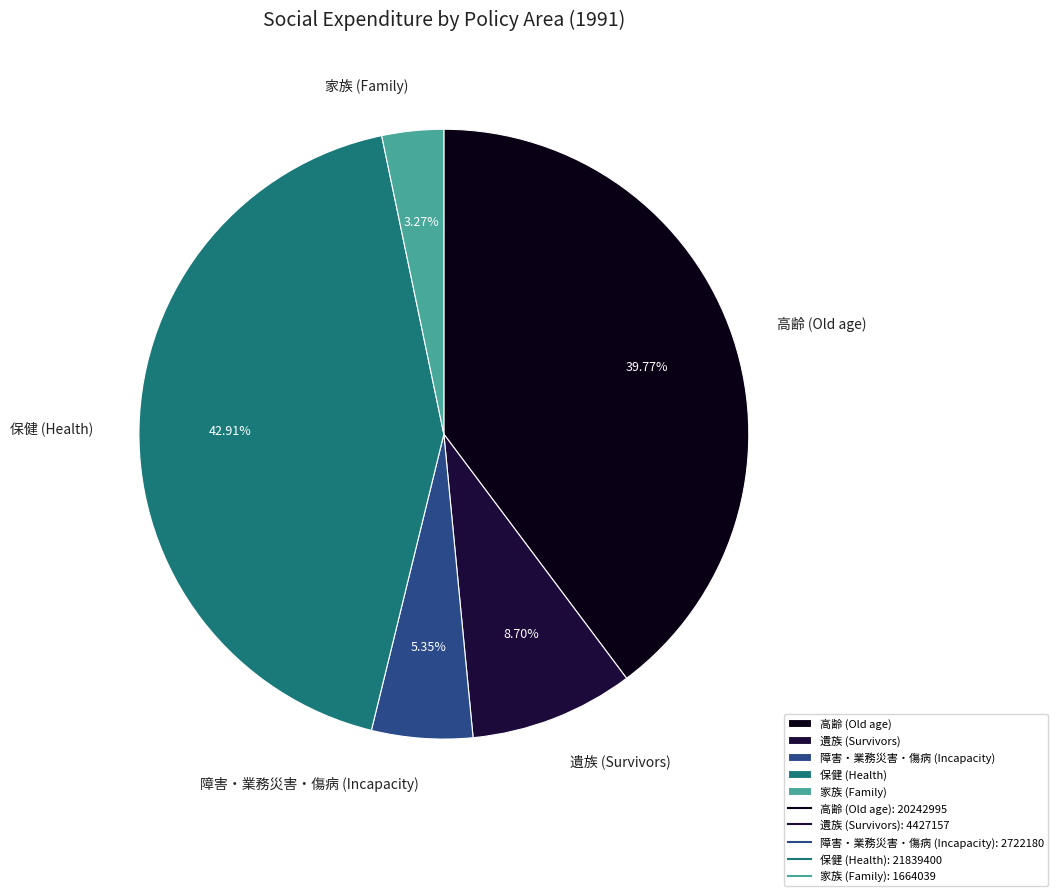

To the nearest percent, what is the difference between the 遺族 (Survivors) and 家族 (Family) slice percentages?

5%